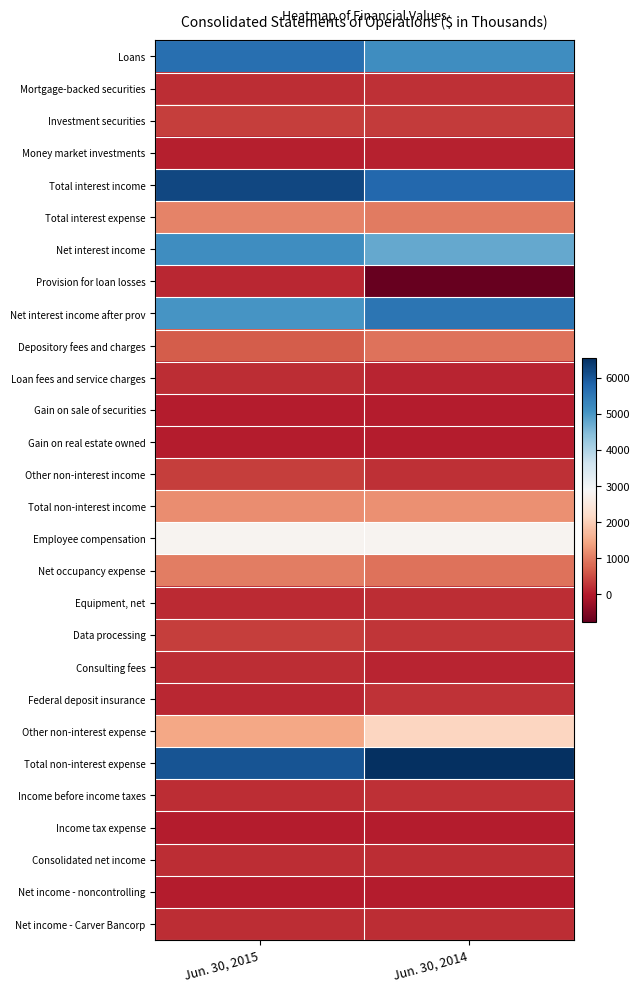

Reading left to right, transcribe all the data shown in this chart.

Loans: Jun. 30, 2015=5642	Jun. 30, 2014=5162
Mortgage-backed securities: Jun. 30, 2015=191	Jun. 30, 2014=206
Investment securities: Jun. 30, 2015=341	Jun. 30, 2014=324
Money market investments: Jun. 30, 2015=34	Jun. 30, 2014=66
Total interest income: Jun. 30, 2015=6208	Jun. 30, 2014=5758
Total interest expense: Jun. 30, 2015=1058	Jun. 30, 2014=992
Net interest income: Jun. 30, 2015=5150	Jun. 30, 2014=4766
Provision for loan losses: Jun. 30, 2015=117	Jun. 30, 2014=-781
Net interest income after prov: Jun. 30, 2015=5033	Jun. 30, 2014=5547
Depository fees and charges: Jun. 30, 2015=668	Jun. 30, 2014=896
Loan fees and service charges: Jun. 30, 2015=172	Jun. 30, 2014=95
Gain on sale of securities: Jun. 30, 2015=0	Jun. 30, 2014=4
Gain on real estate owned: Jun. 30, 2015=18	Jun. 30, 2014=4
Other non-interest income: Jun. 30, 2015=335	Jun. 30, 2014=204
Total non-interest income: Jun. 30, 2015=1193	Jun. 30, 2014=1203
Employee compensation: Jun. 30, 2015=2781	Jun. 30, 2014=2787
Net occupancy expense: Jun. 30, 2015=996	Jun. 30, 2014=885
Equipment, net: Jun. 30, 2015=162	Jun. 30, 2014=175
Data processing: Jun. 30, 2015=349	Jun. 30, 2014=277
Consulting fees: Jun. 30, 2015=168	Jun. 30, 2014=88
Federal deposit insurance: Jun. 30, 2015=122	Jun. 30, 2014=238
Other non-interest expense: Jun. 30, 2015=1457	Jun. 30, 2014=2094
Total non-interest expense: Jun. 30, 2015=6035	Jun. 30, 2014=6544
Income before income taxes: Jun. 30, 2015=191	Jun. 30, 2014=206
Income tax expense: Jun. 30, 2015=13	Jun. 30, 2014=16
Consolidated net income: Jun. 30, 2015=178	Jun. 30, 2014=190
Net income - noncontrolling: Jun. 30, 2015=0	Jun. 30, 2014=17
Net income - Carver Bancorp: Jun. 30, 2015=178	Jun. 30, 2014=173